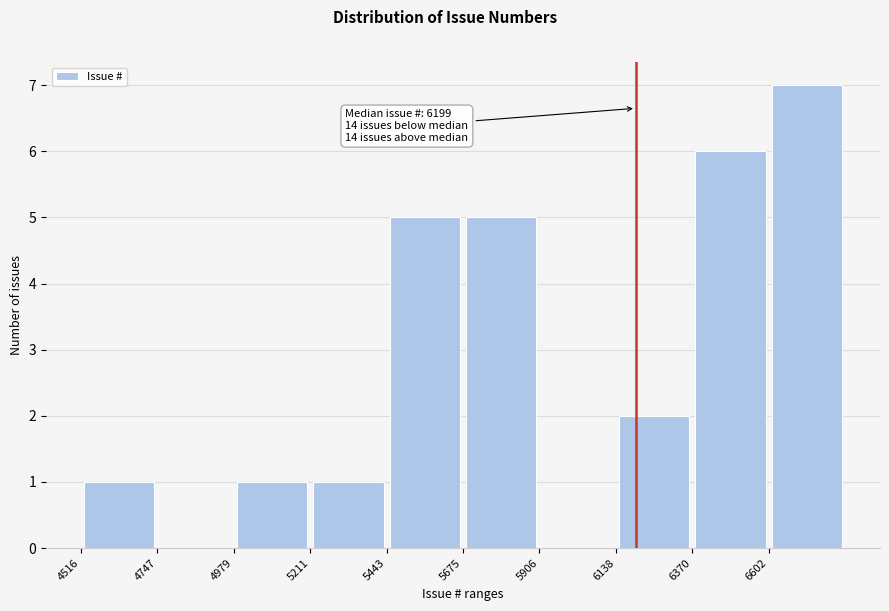

Which range on the x-axis has the tallest bar?

6600 to 6850